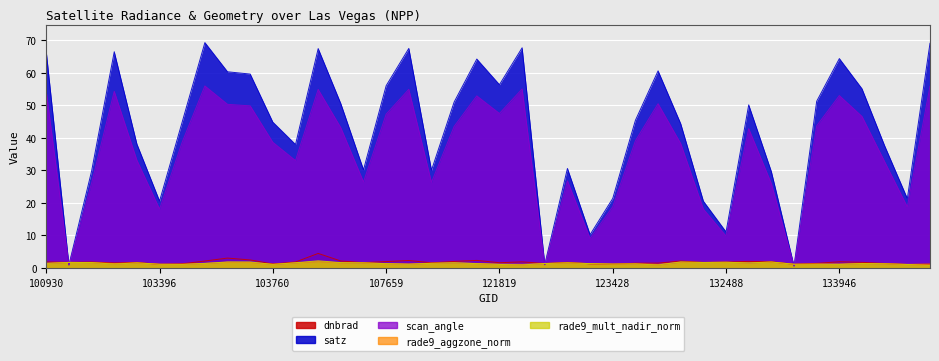

How many interior local peaks does the satz series have?

10